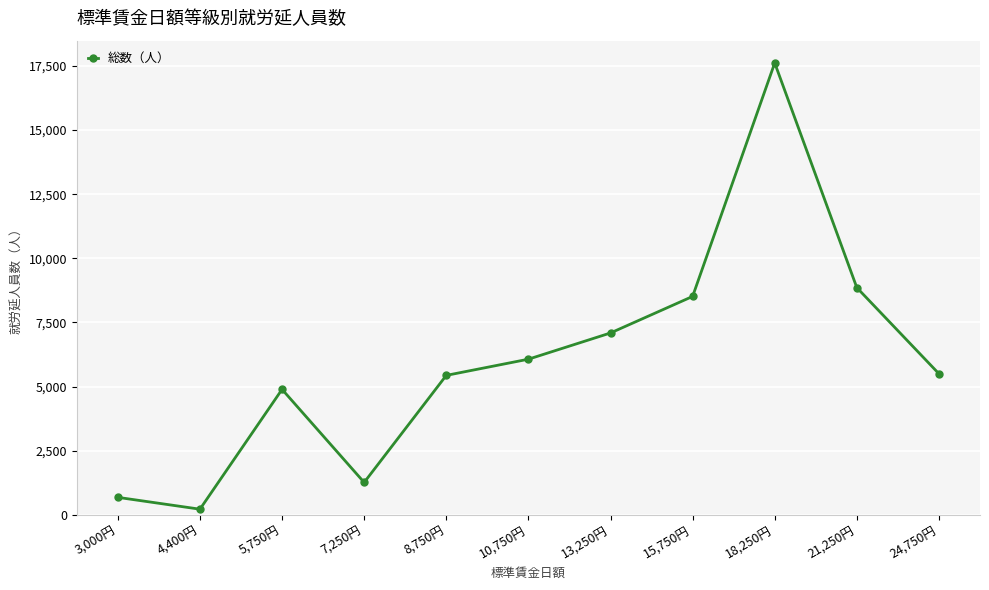

What is the smallest value displayed?

225